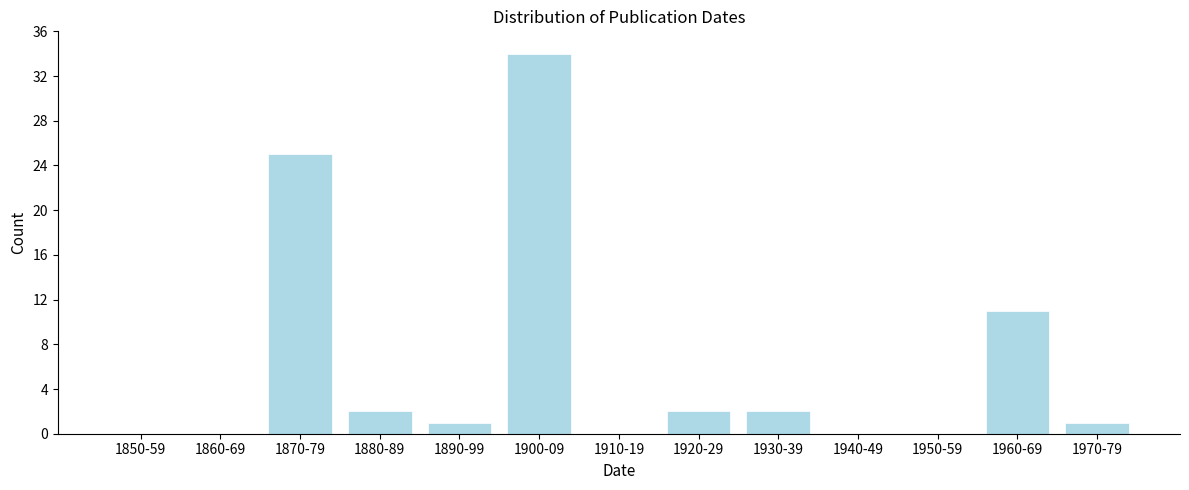

Reading right to left, transcribe all the data shown in this chart.

1970-79=1	1960-69=11	1950-59=0	1940-49=0	1930-39=2	1920-29=2	1910-19=0	1900-09=34	1890-99=1	1880-89=2	1870-79=25	1860-69=0	1850-59=0